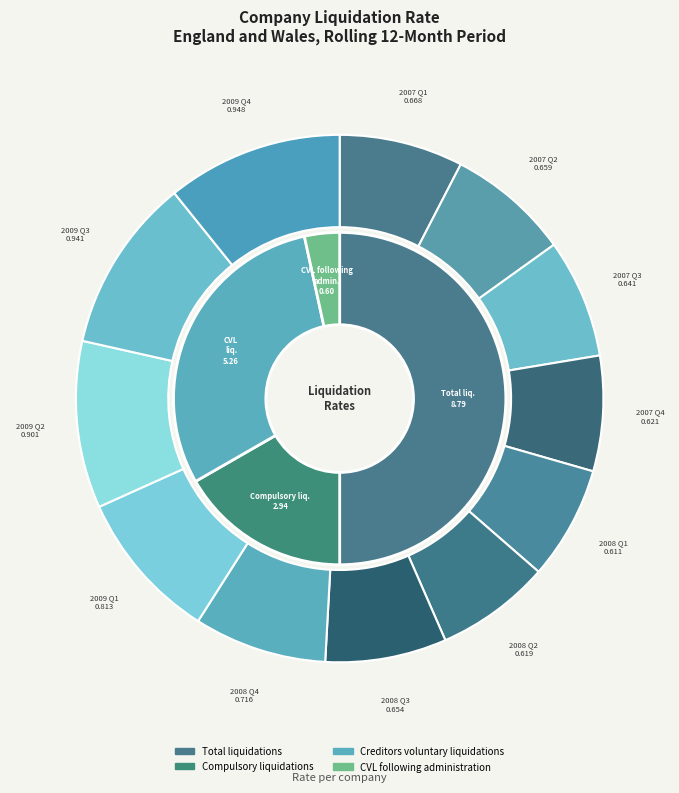

Is it true that 2009 Q3 is 10% of the pie?

True